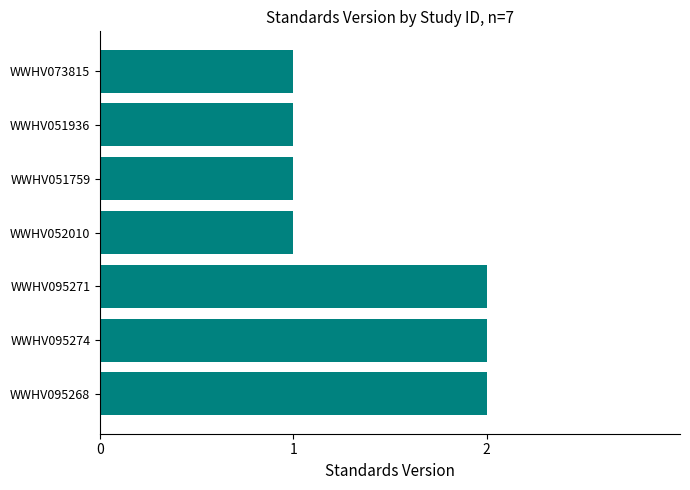

The value at WWHV051936 is 2. True or false?

False